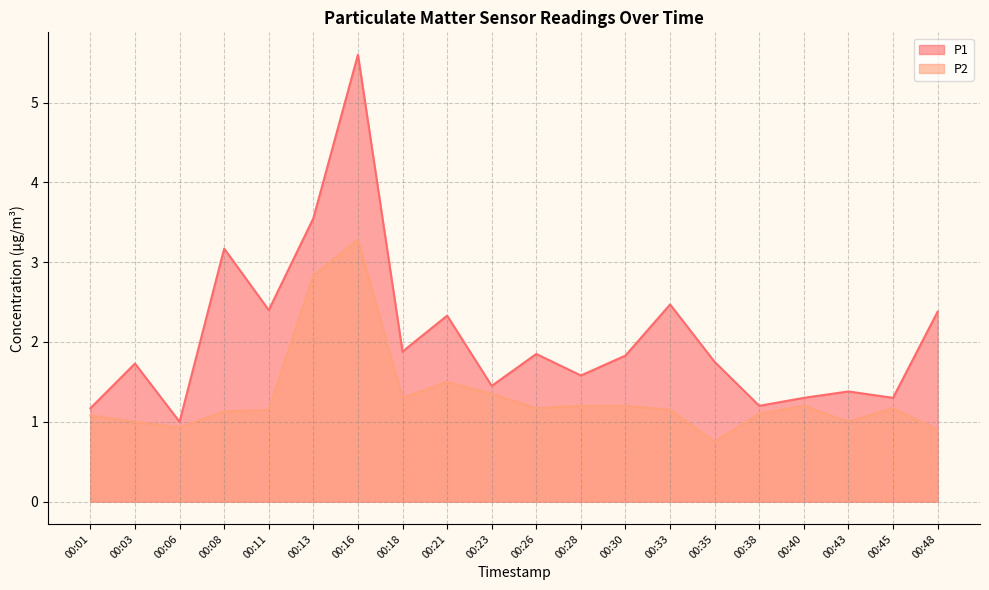

The value of P2 at 00:40 is 1.2. True or false?

True